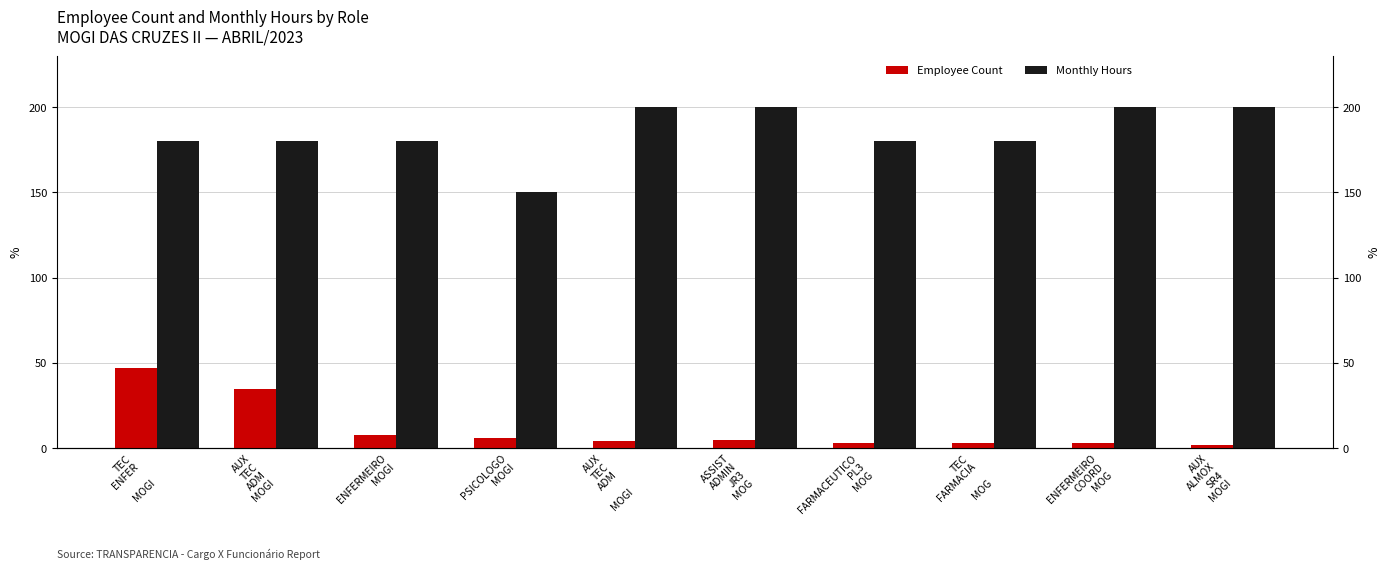

What is the difference between the maximum and minimum values in the Employee Count series?

45